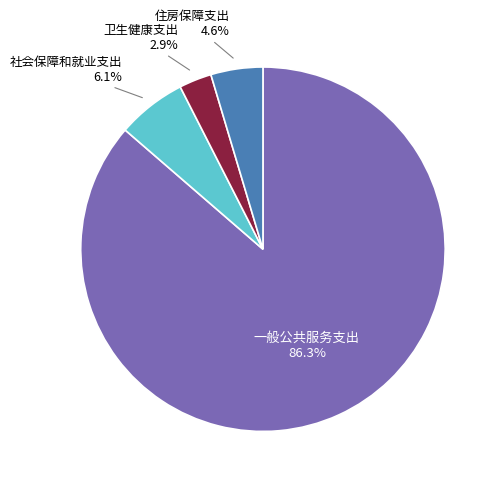

True or false: 住房保障支出 accounts for 5% of the total.

True